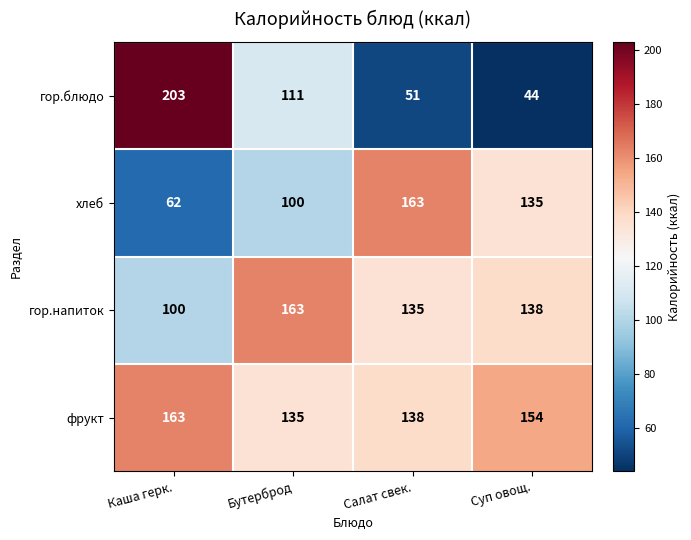

What is the lowest value of the фрукт series?

135